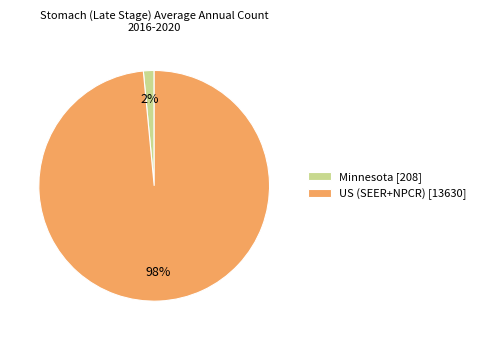

To the nearest percent, what portion does Minnesota represent?

2%